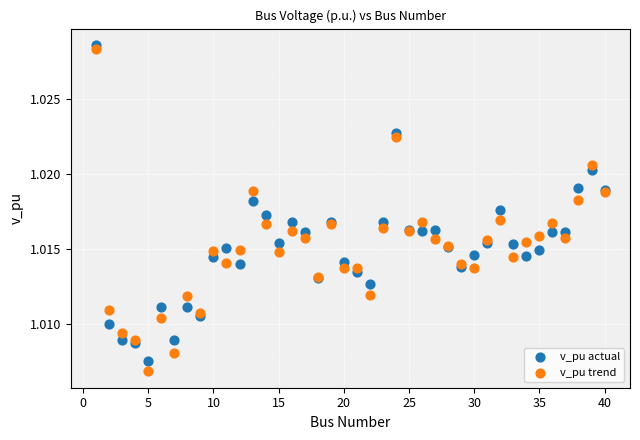

Which series has the largest Y range (max minus min)?

v_pu trend